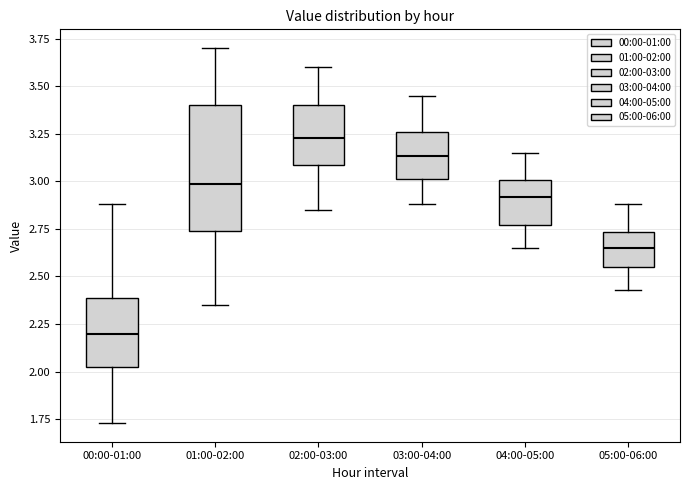

Where does the median line of the box for 03:00-04:00 sit on the y-axis? The values are not printed on the chart, so give them approximately, as read against the axis.

3.15